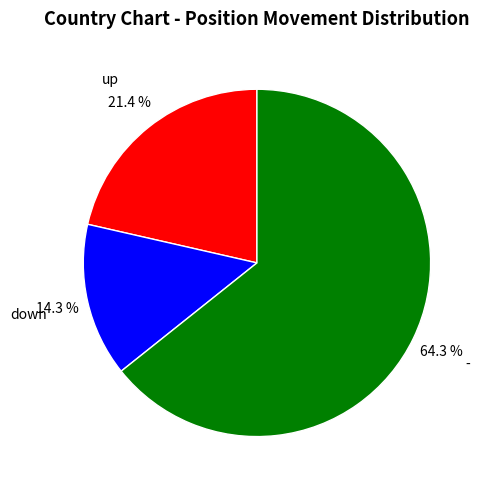

To the nearest percent, what is the average slice percentage?

33%